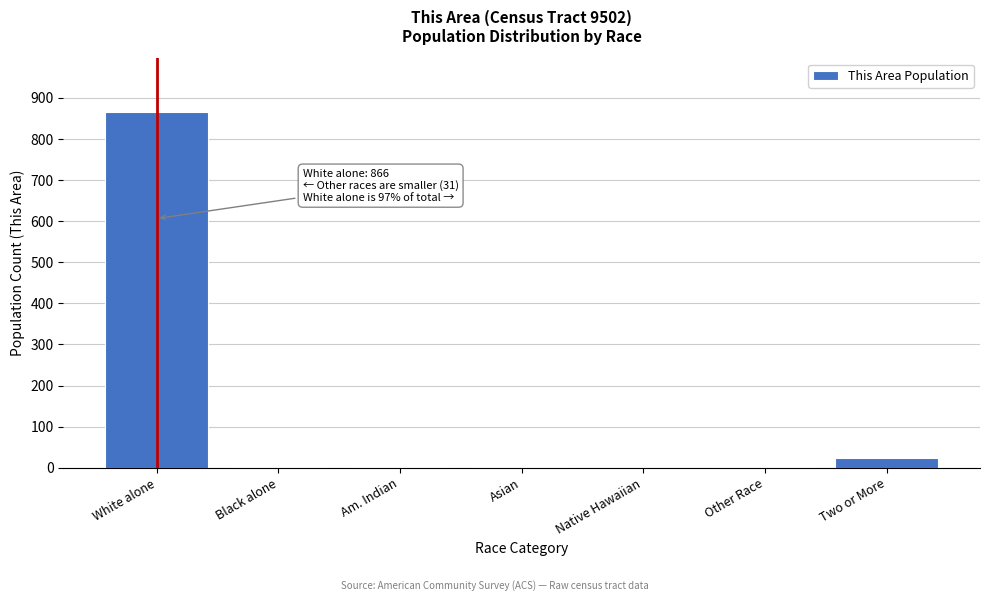

What is the approximate value at White alone?

866